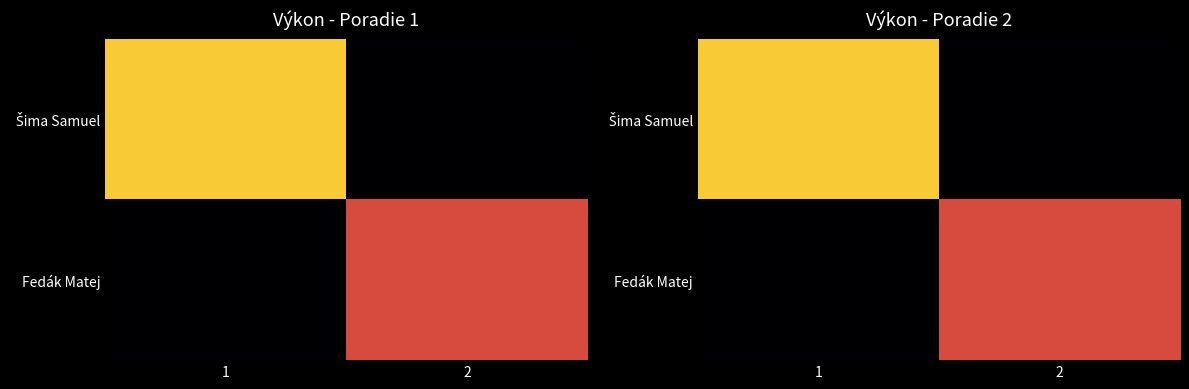

How many values in the Šima Samuel series are below 48?

1